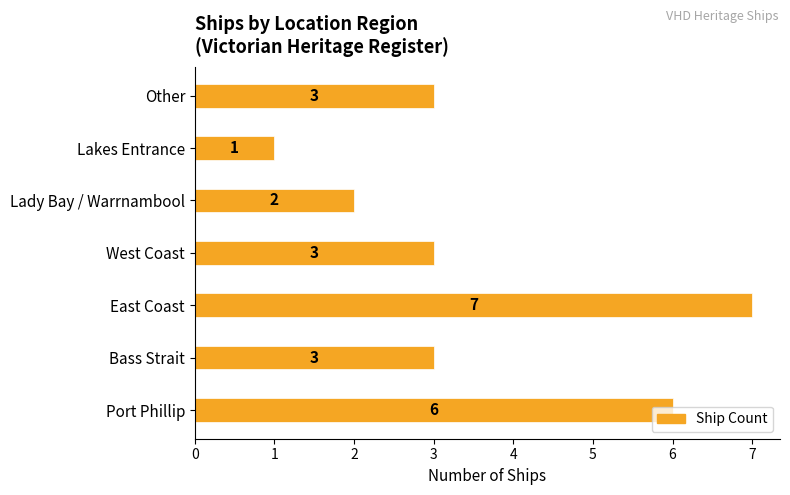

What is the maximum value shown in the chart?

7